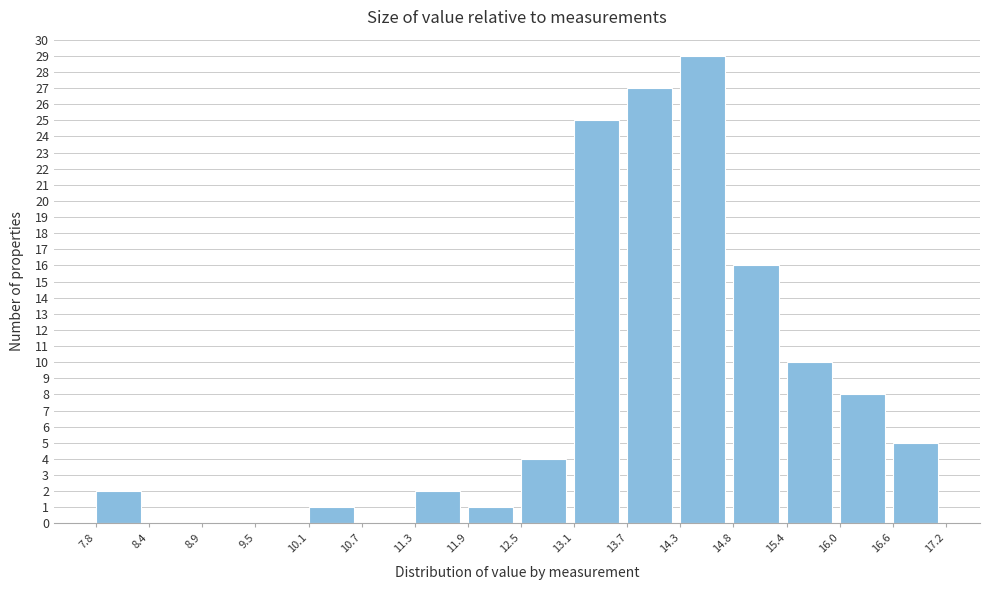

Over which range of the x-axis is the bar tallest?

14.3 to 14.8